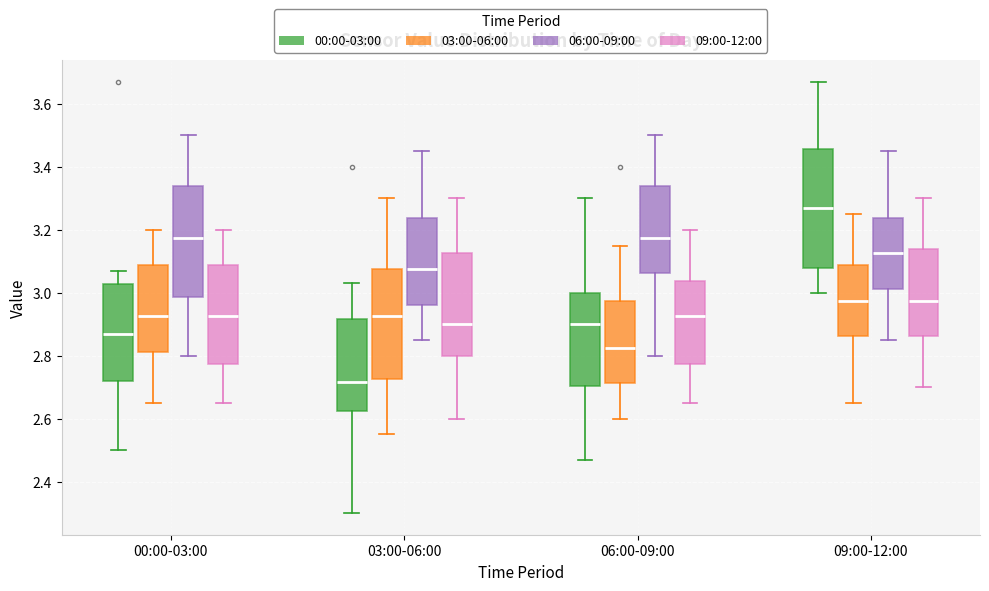

Which box's median line is the highest?

09:00-12:00 (00:00-03:00)